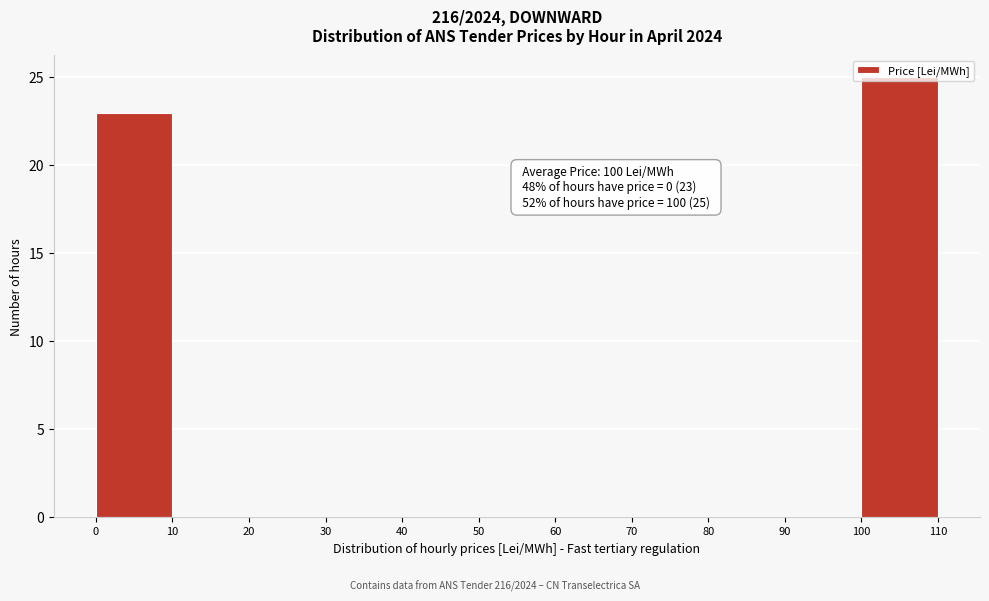

Over which range of the x-axis is the bar tallest?

100 to 110